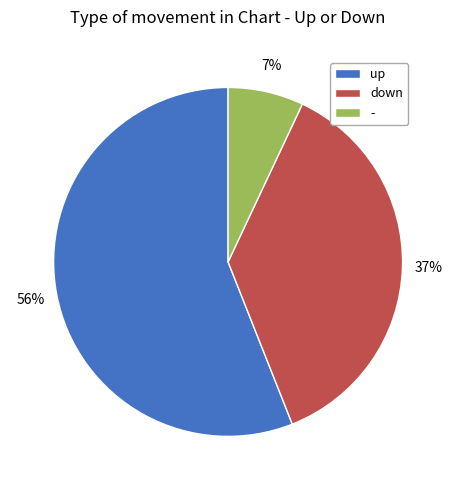

What percentage is the up slice, to the nearest percent?

56%